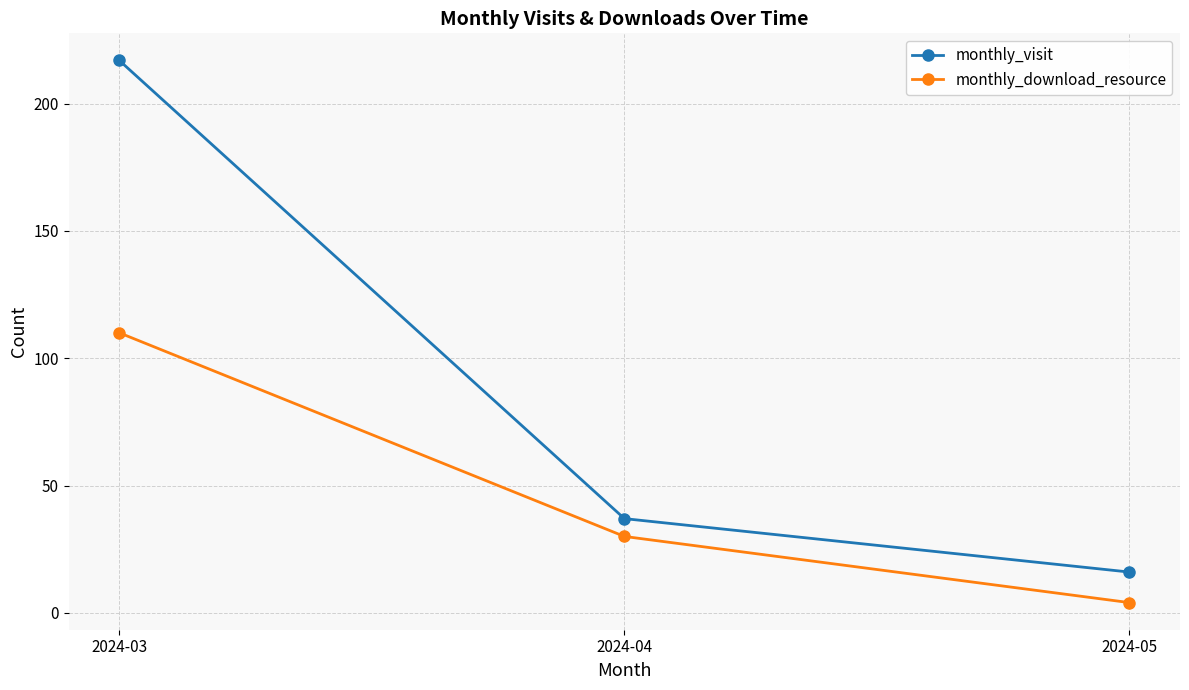

Which series has the largest range (max minus min)?

monthly_visit